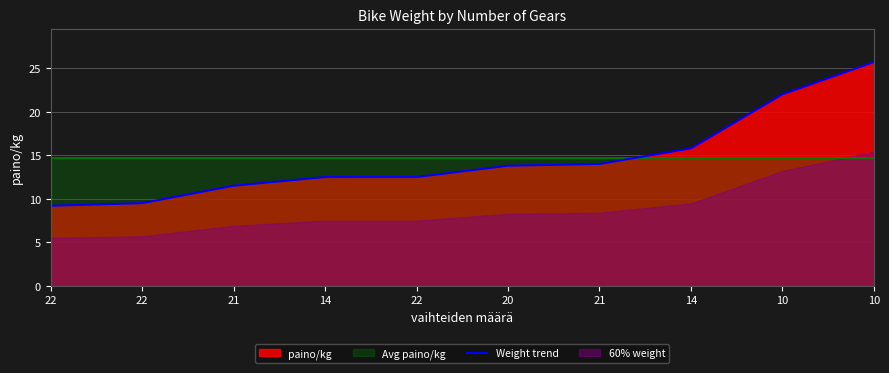

What is the greatest value displayed?

25.7